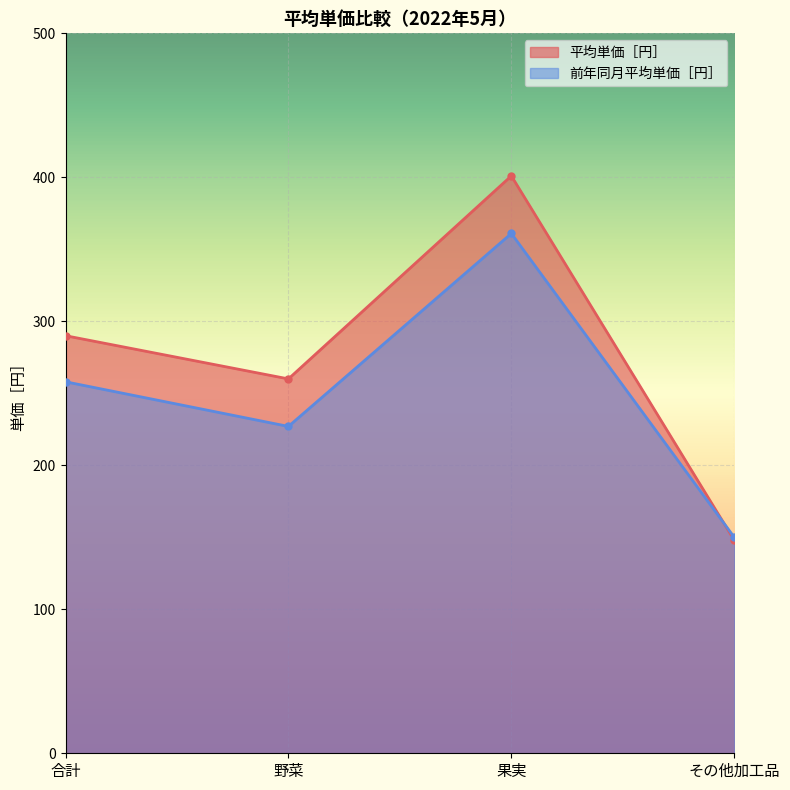

Between その他加工品 and 野菜, which is larger?

野菜